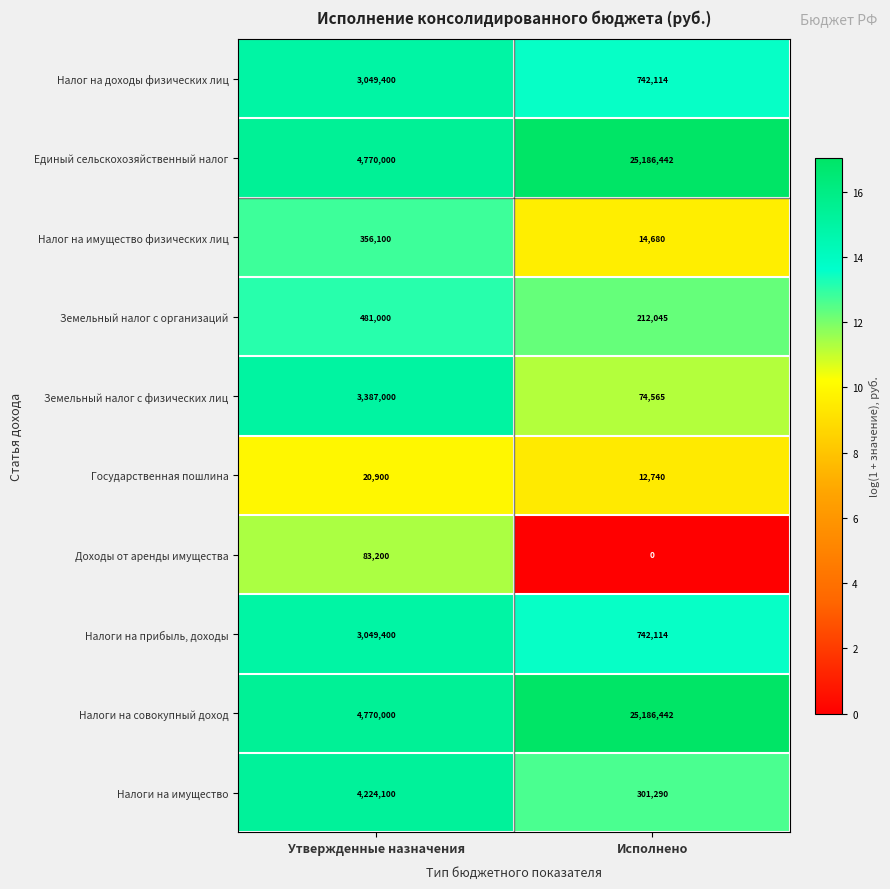

What is the total value across all series at Утвержденные назначения?

24191100